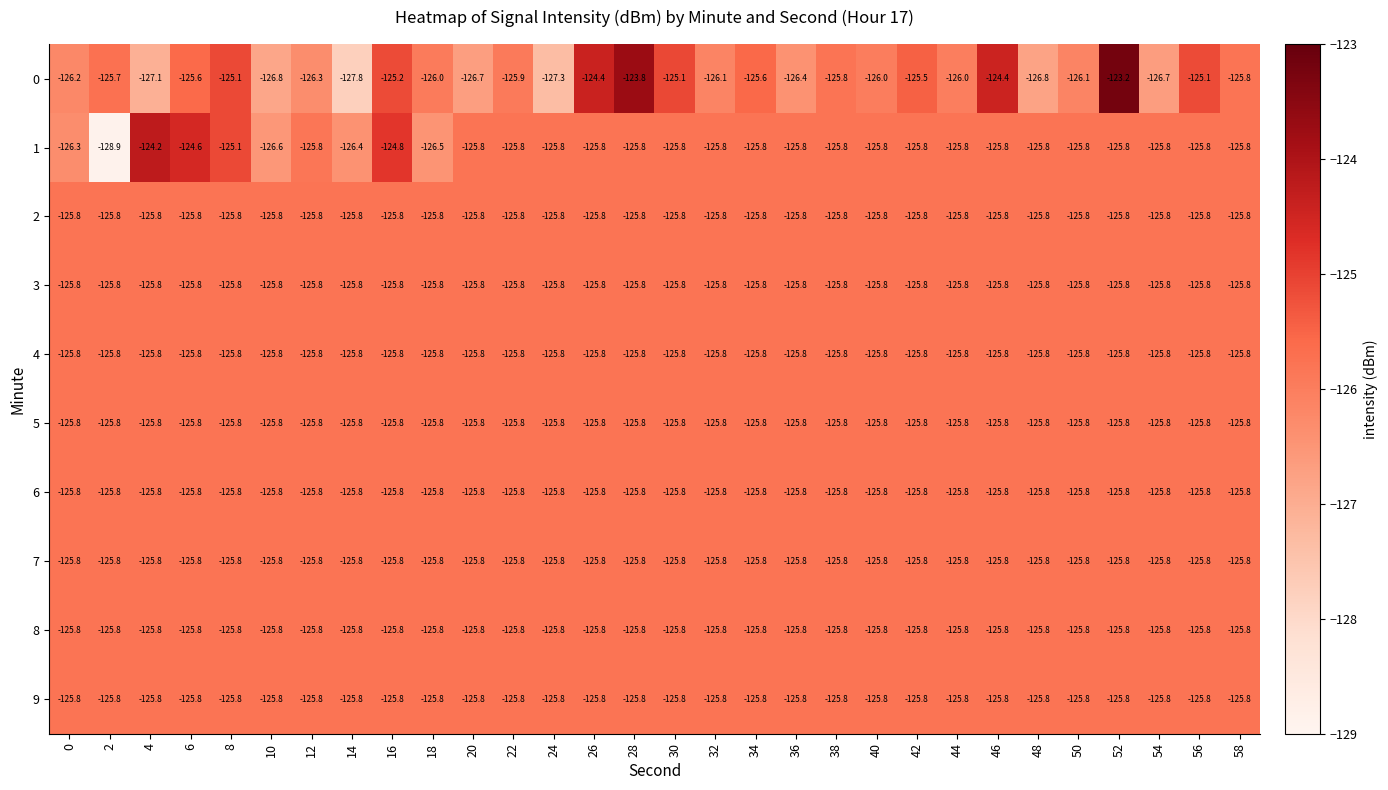

What is the spread (max minus min) of values at 50?

0.3